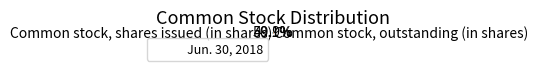

Combined, do Common stock, outstanding (in shares) and Common stock, shares issued (in shares) account for over 50%?

Yes